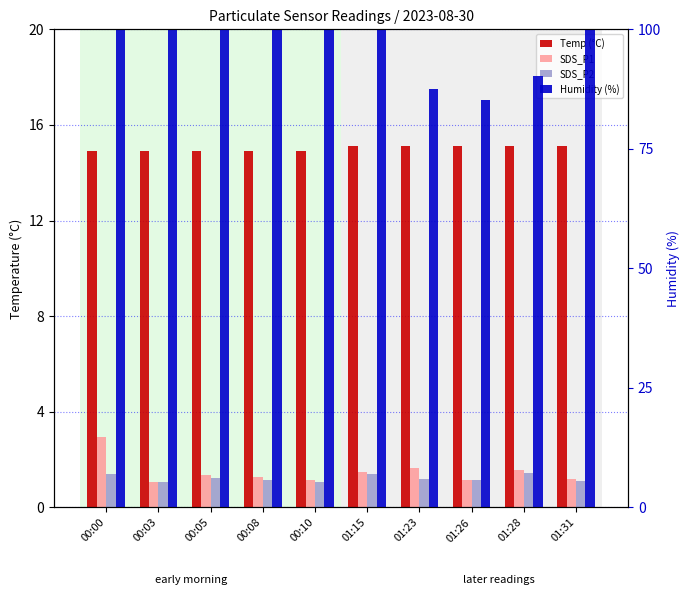

Where is Humidity (%) nearest to the value 92?

01:28